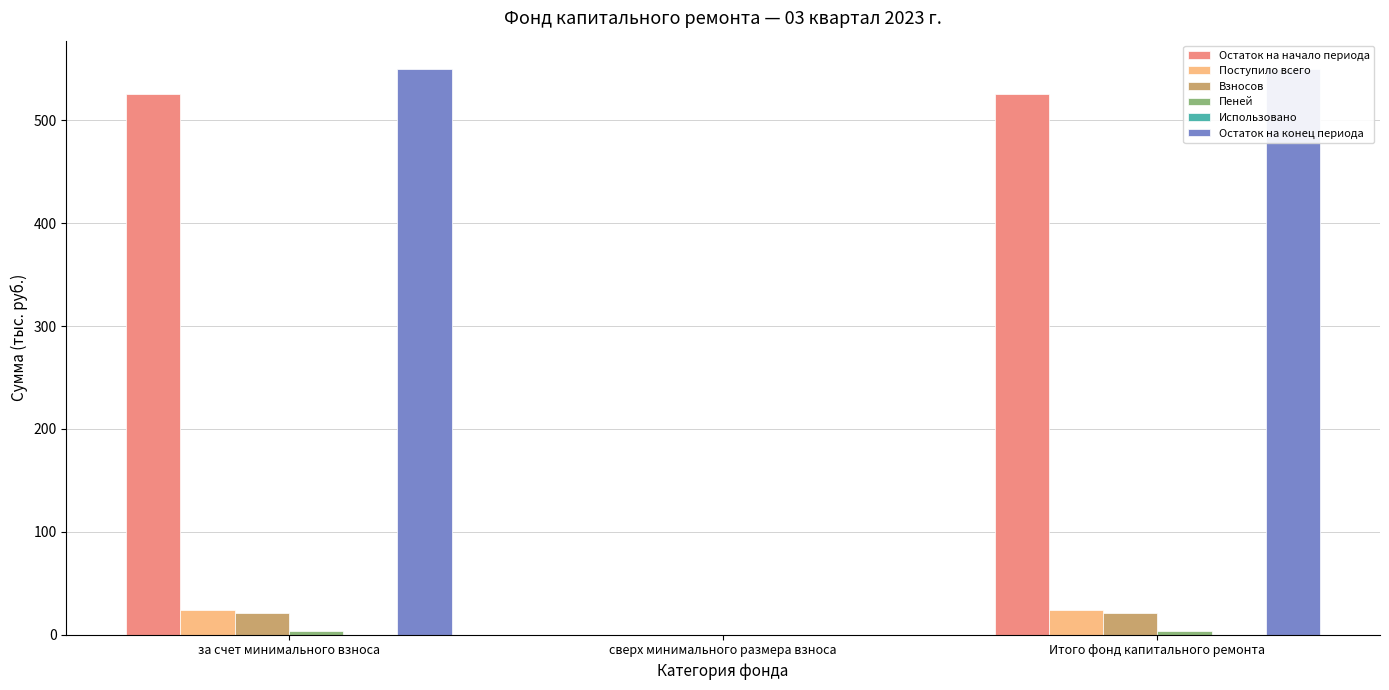

The value of Остаток на конец периода at за счет минимального взноса is 856.6. True or false?

False